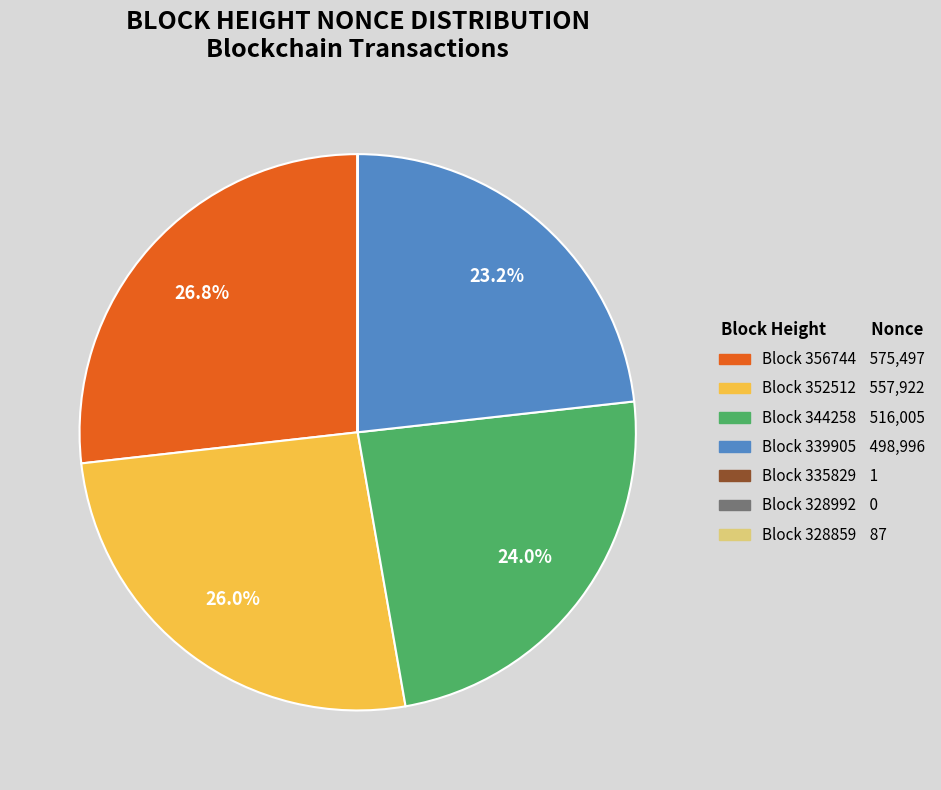

Is there any slice that represents more than half of the pie?

No